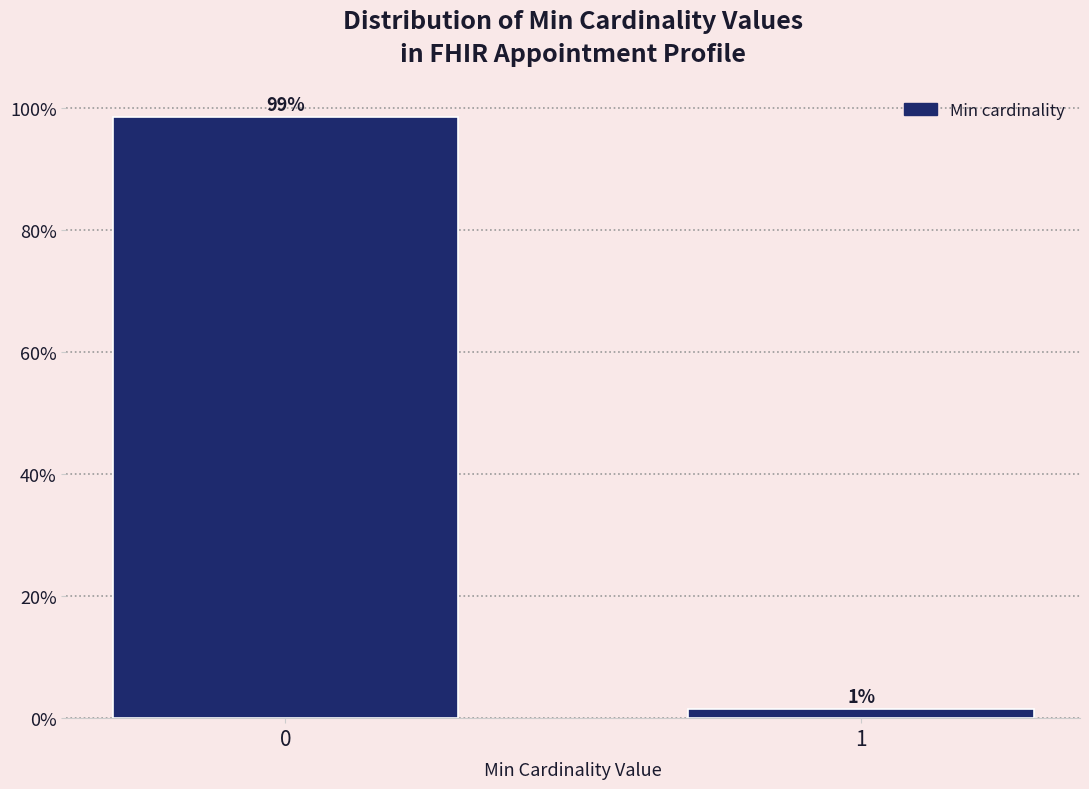

What is the value of the 1st bar from the left?

98.5